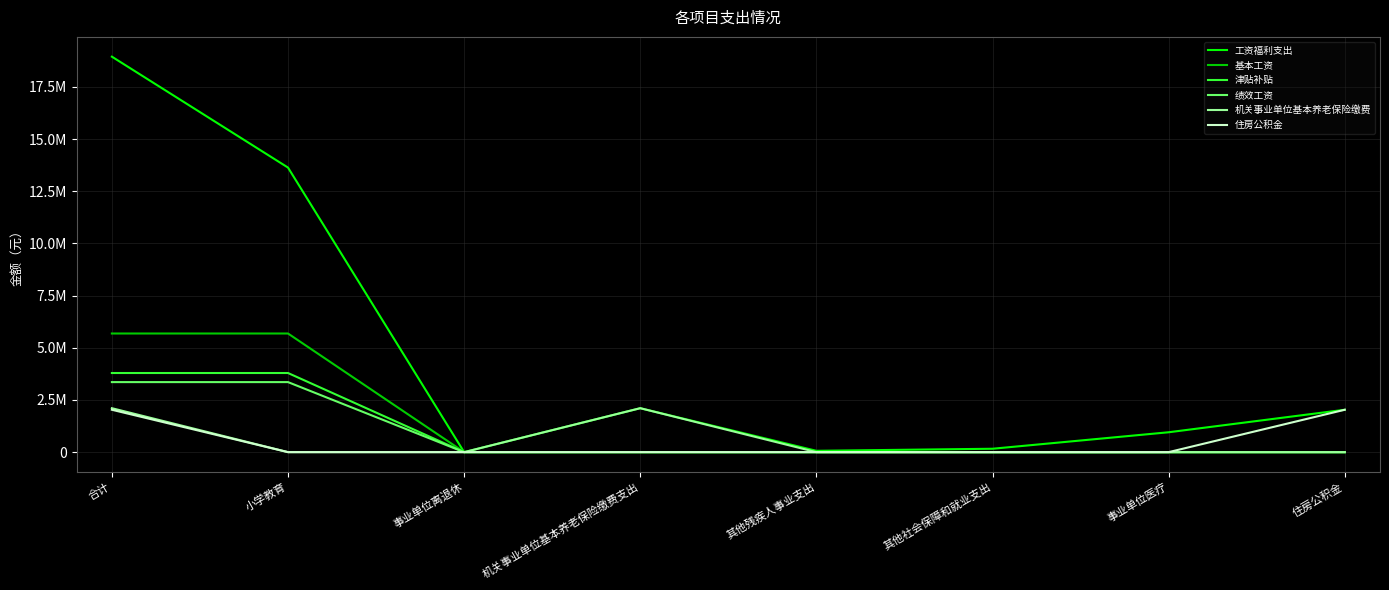

True or false: 工资福利支出 has more than 2 points higher than both neighbors.

False